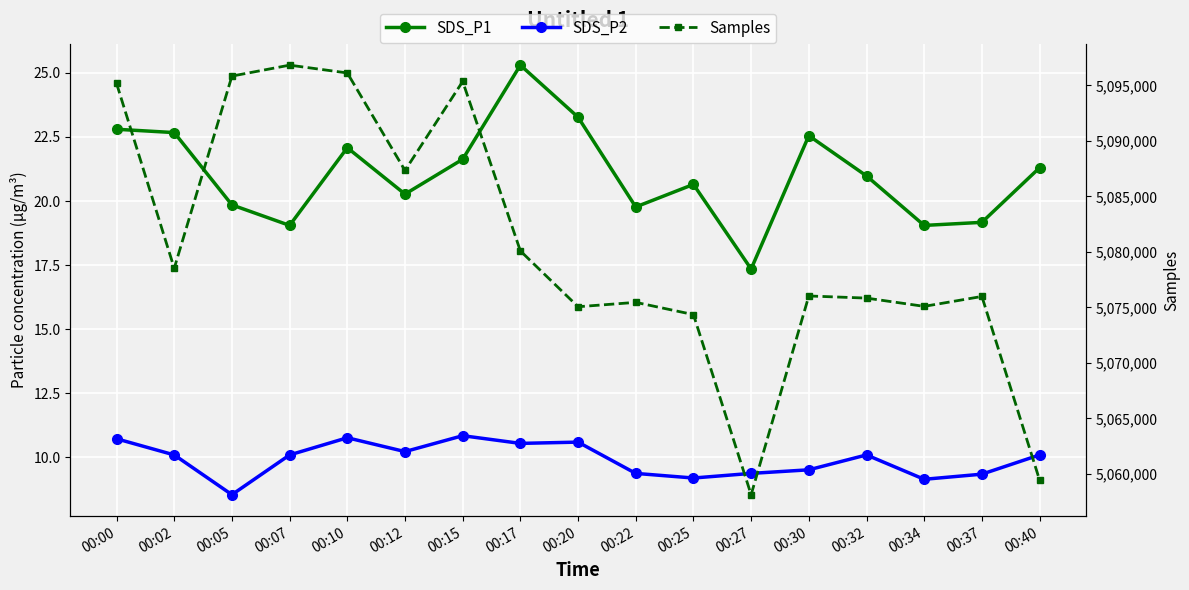

What is the difference between the Samples values at 00:37 and 00:07?

20836.0